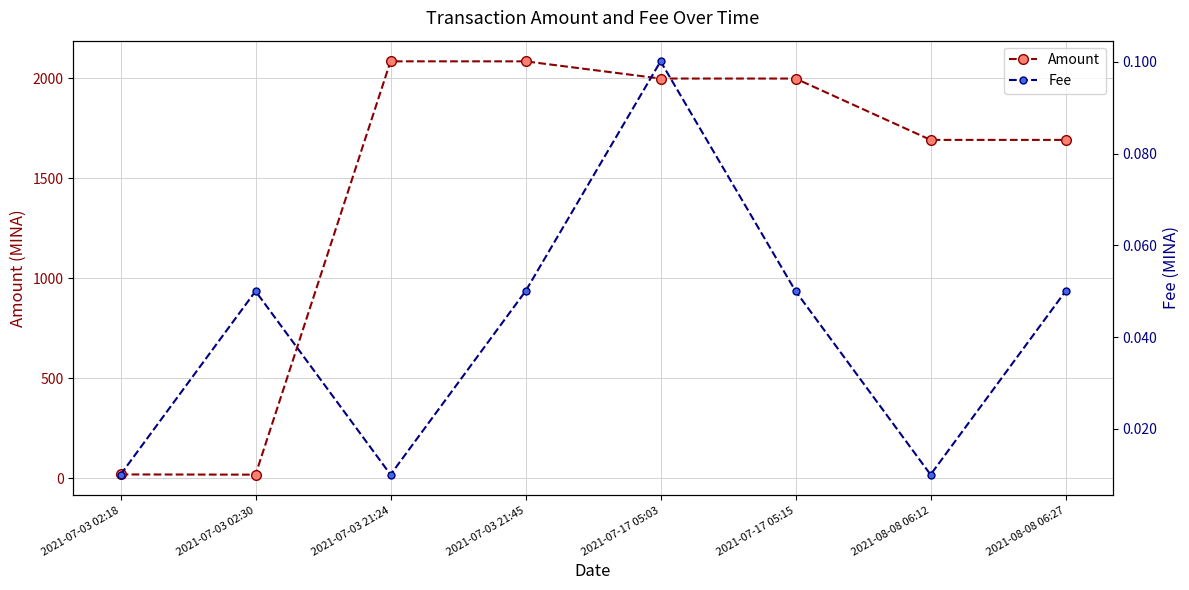

What is the value of the Amount point at the 8th from the left?

1691.4